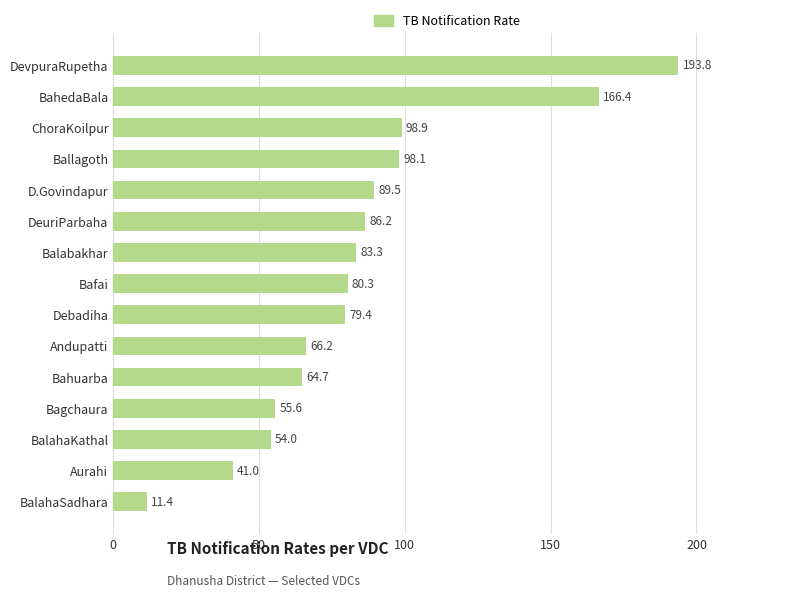

What is the difference between the values at D.Govindapur and Debadiha?

10.1